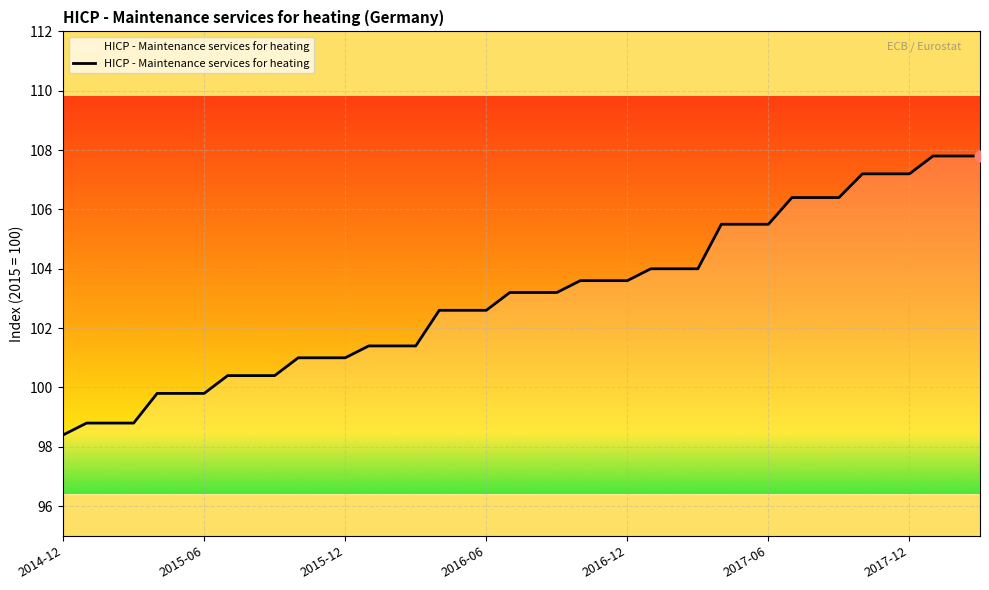

What is the minimum value shown in the chart?

98.4